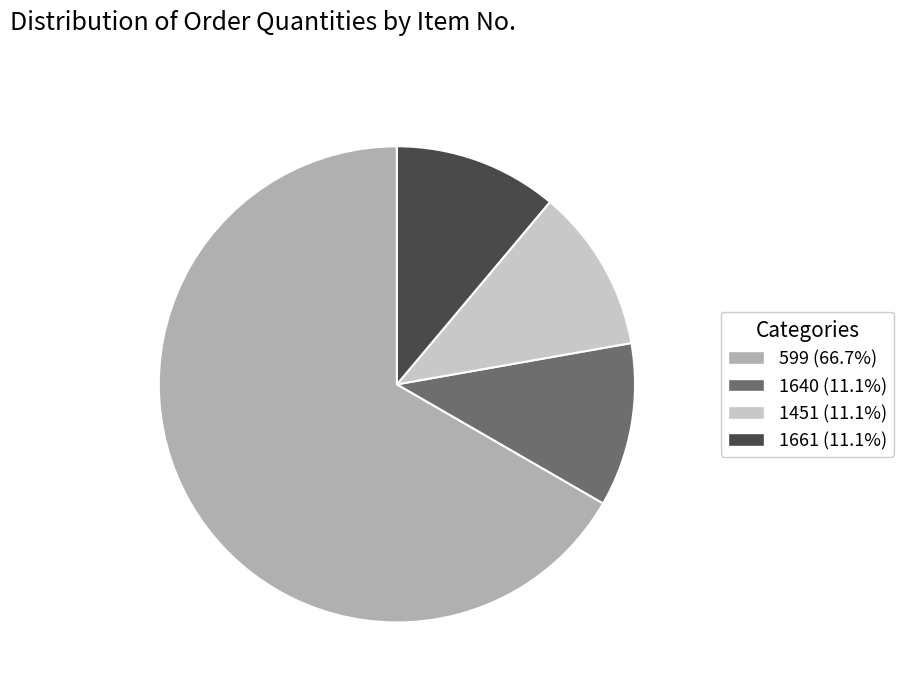

Approximately how many times larger is the value at 1661 (11.1%) compared to 1640 (11.1%)?

1.0